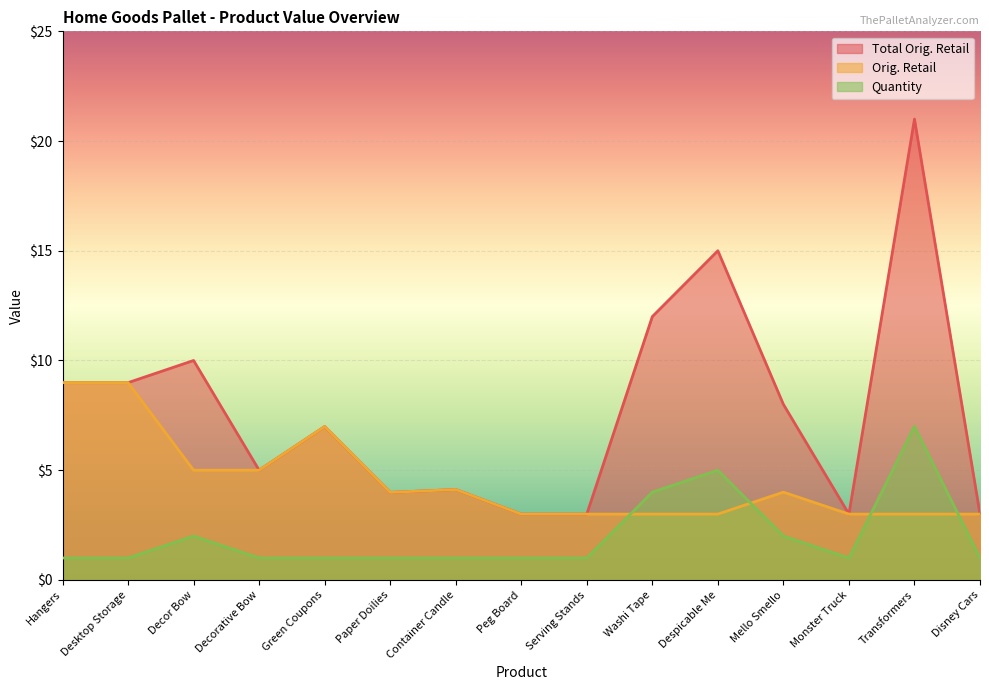

Where is the first local minimum for Quantity?

Monster Truck